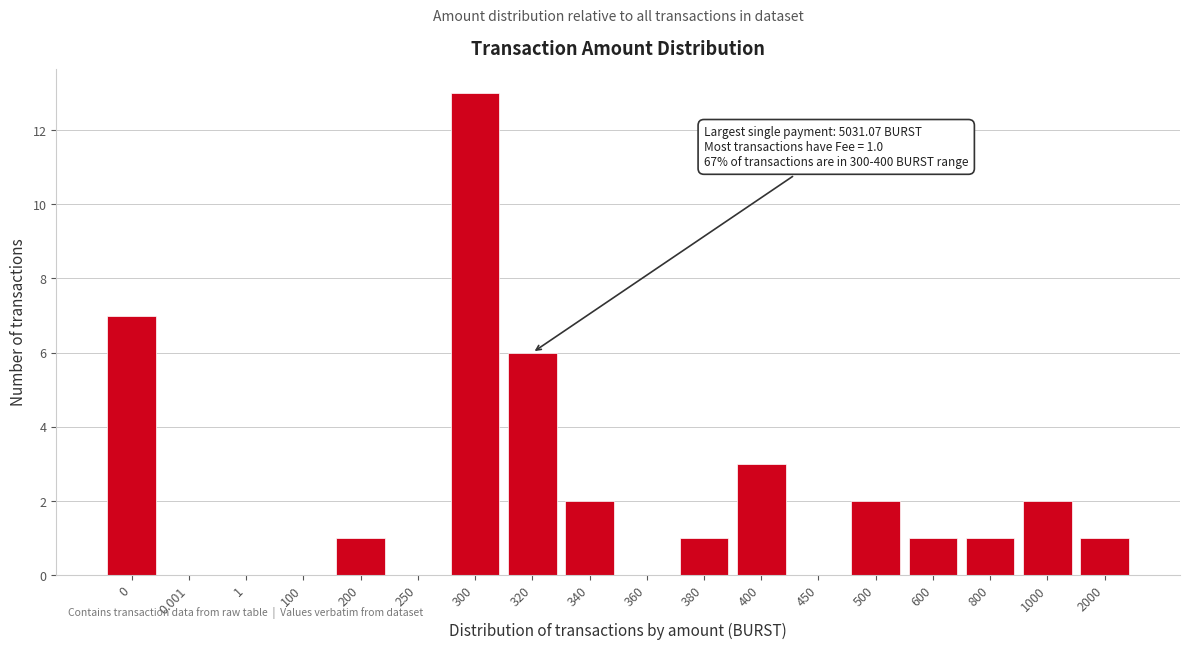

Reading left to right, list all the values displayed in this chart.

0=7	0.001=0	1=0	100=0	200=1	250=0	300=13	320=6	340=2	360=0	380=1	400=3	450=0	500=2	600=1	800=1	1000=2	2000=1